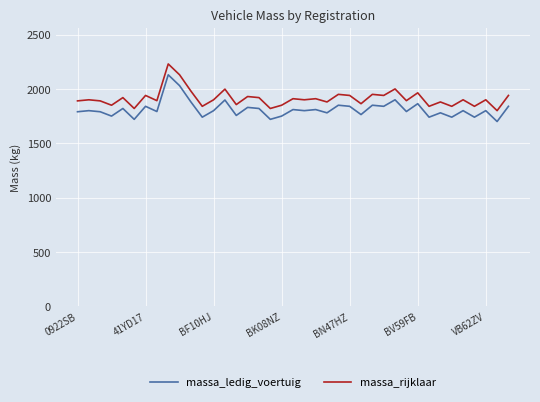

What is the difference between the maximum and minimum values in the massa_ledig_voertuig series?

430